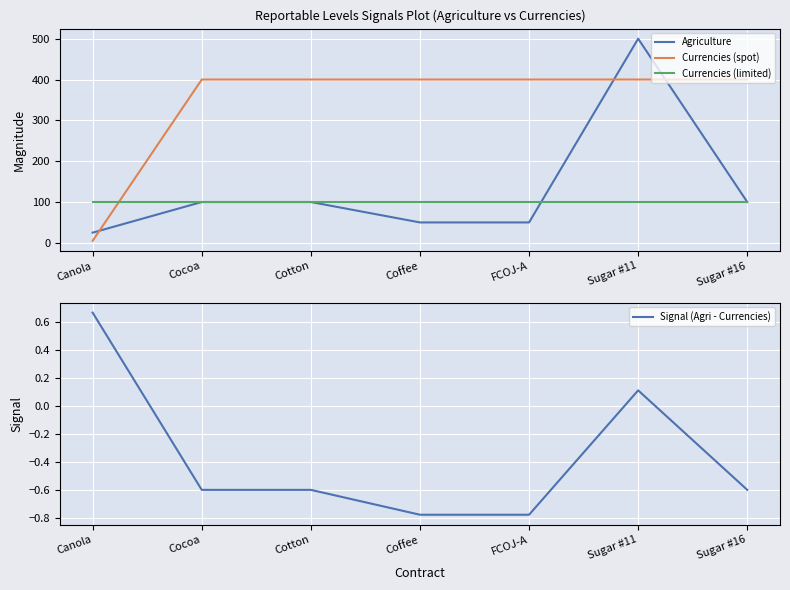

True or false: Agriculture and Signal (Agri - Currencies) intersect in this chart.

False